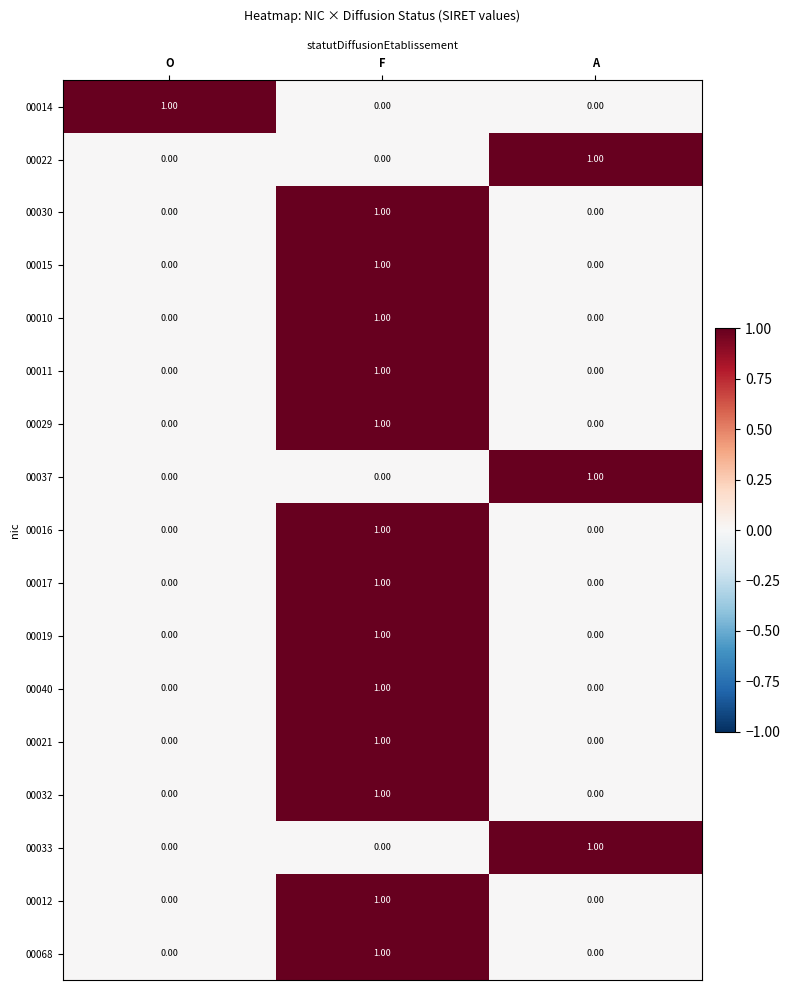

At which category is the sum across all series the highest?

F